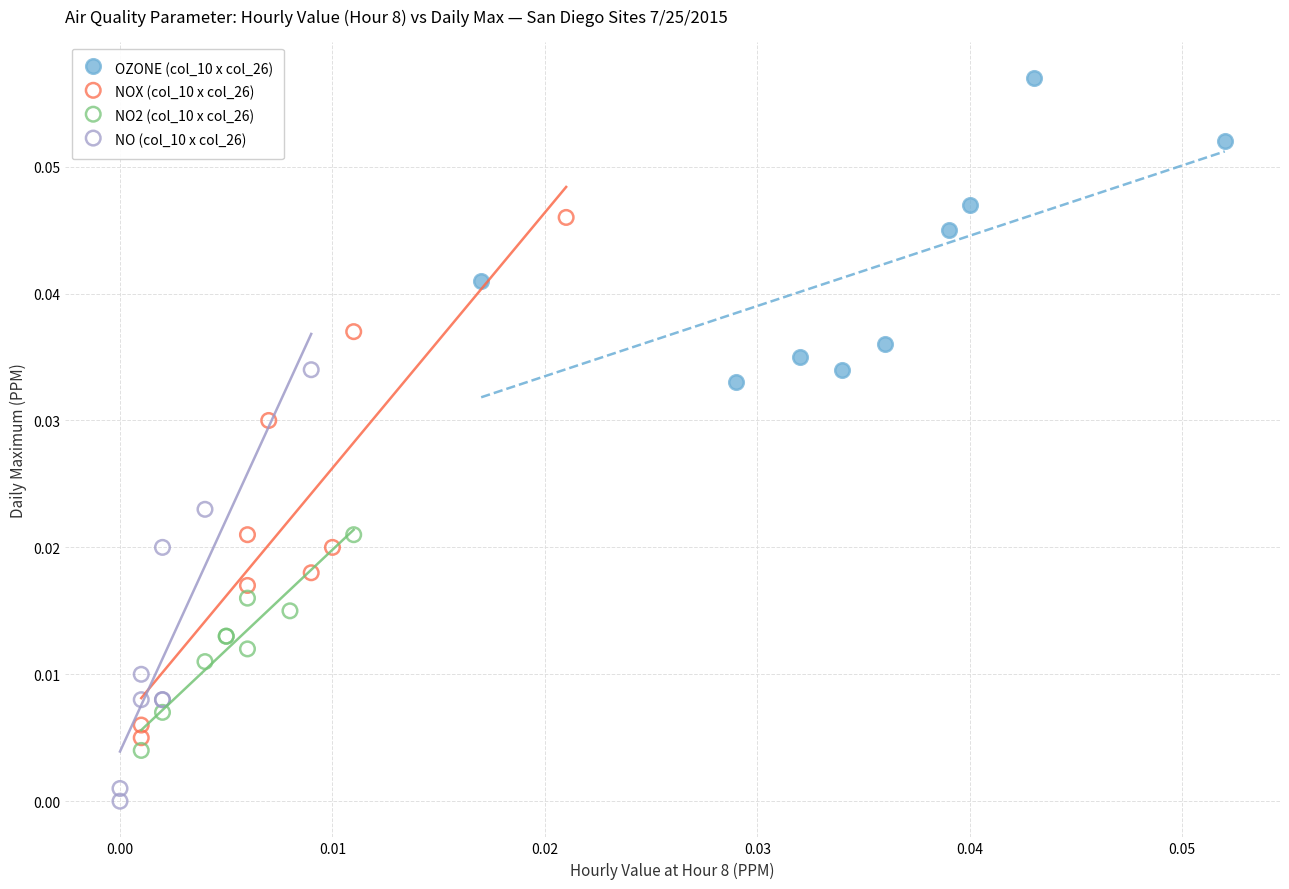

Which series reaches the minimum Y coordinate?

NO (col_10 x col_26)